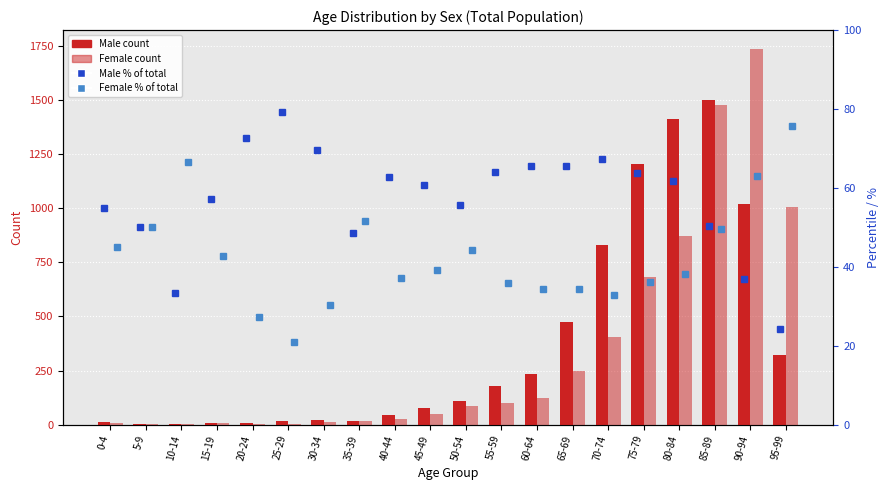

The Female % rank series shows 16.2 at 80-84. True or false?

False